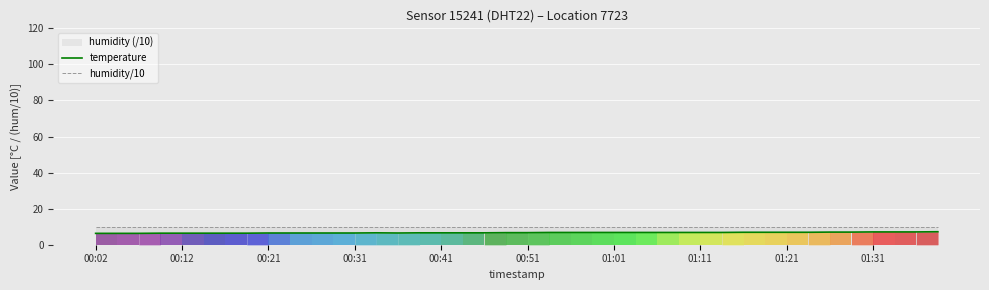

The humidity/10 series shows 10.0 at 31. True or false?

True